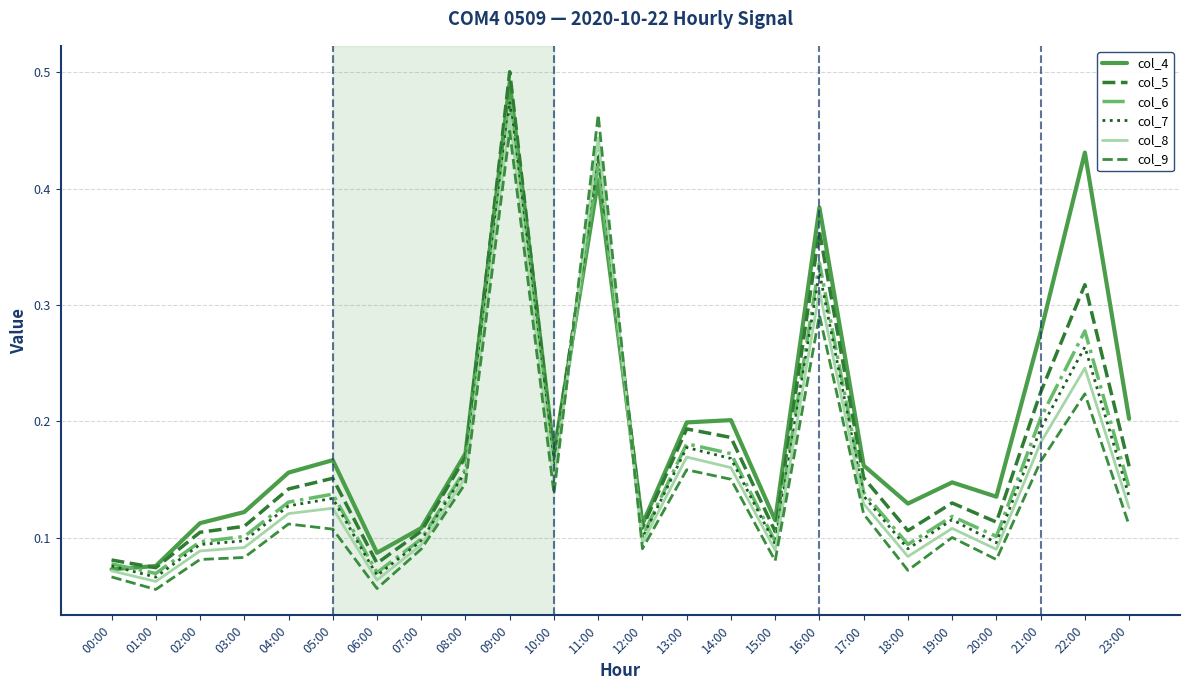

What is the label of the 1st point from the left?

00:00